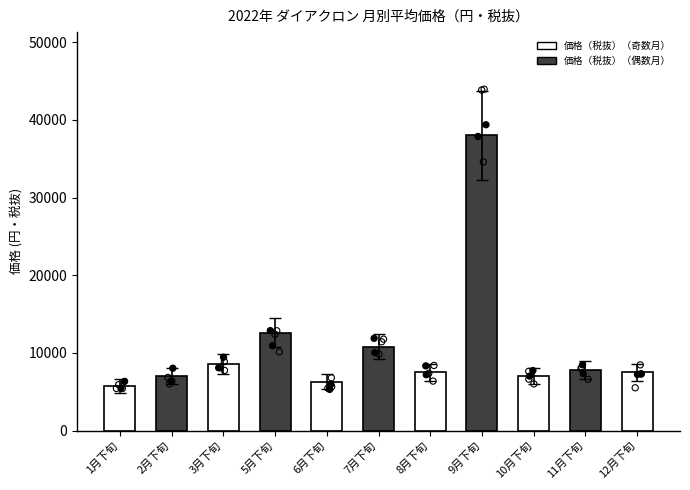

Between 12月下旬 and 8月下旬, which is larger?

12月下旬